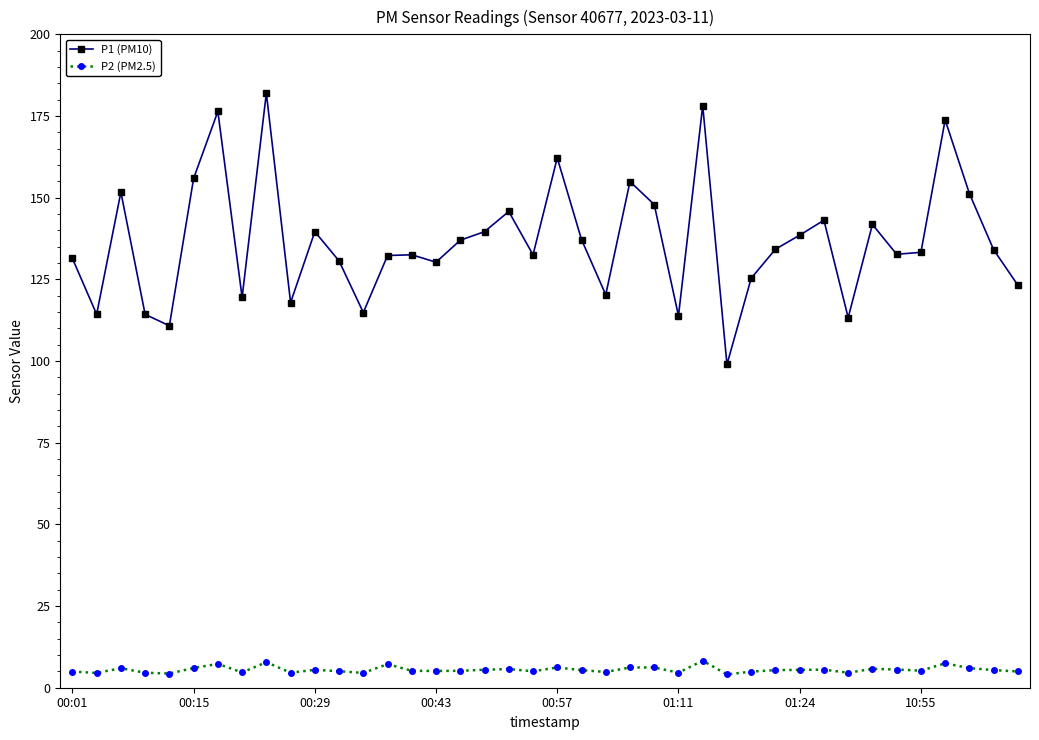

How many series are shown in this chart?

2